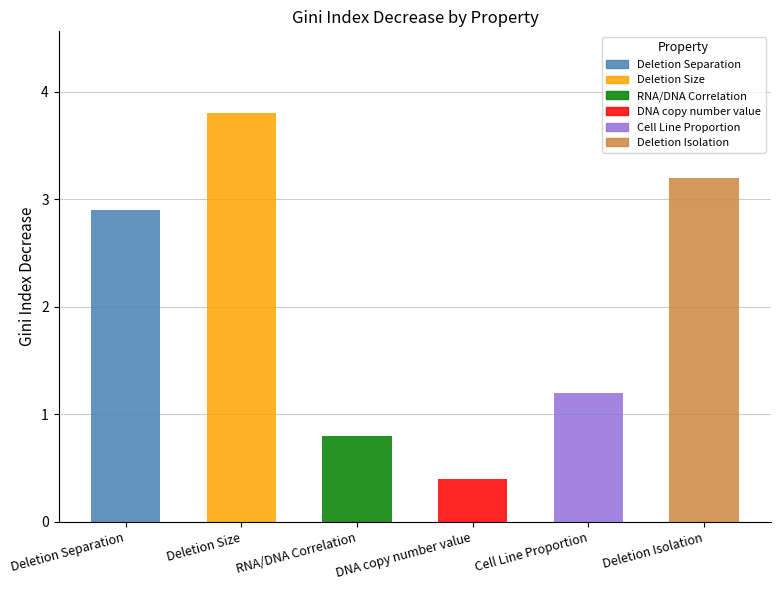

What is the value of the 4th bar from the left?

0.4